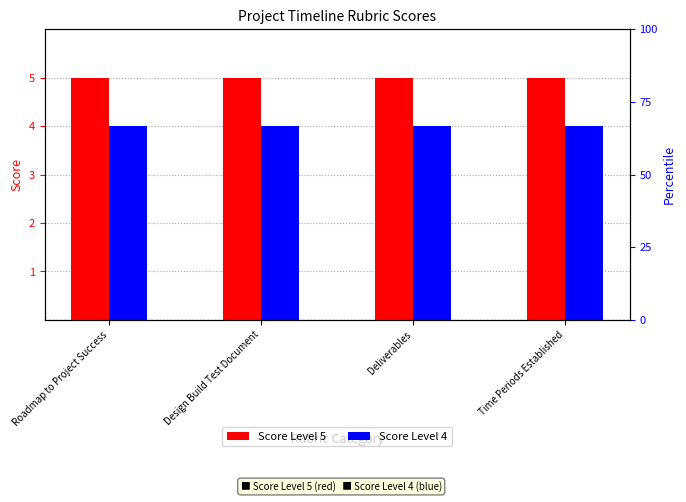

Reading left to right, extract all data points from this chart.

Score Level 5: 5	5	5	5
Score Level 4: 4	4	4	4